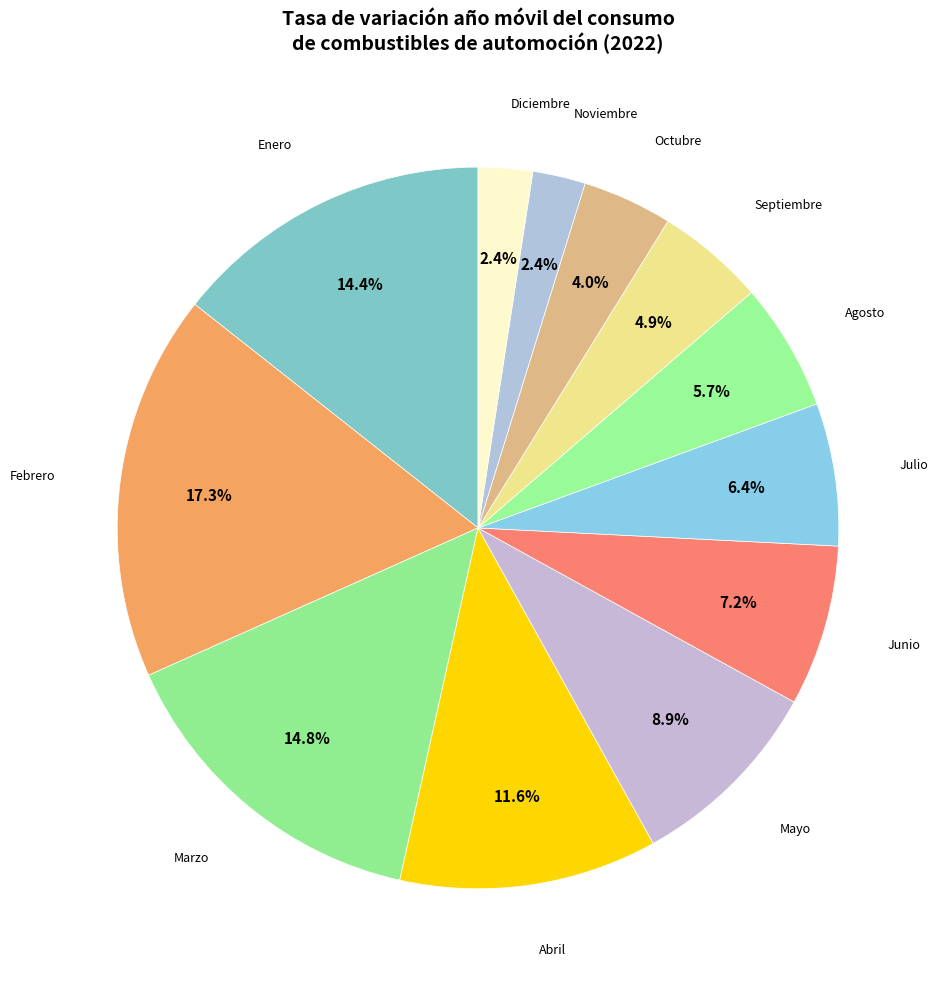

How many slices are in this pie chart?

12